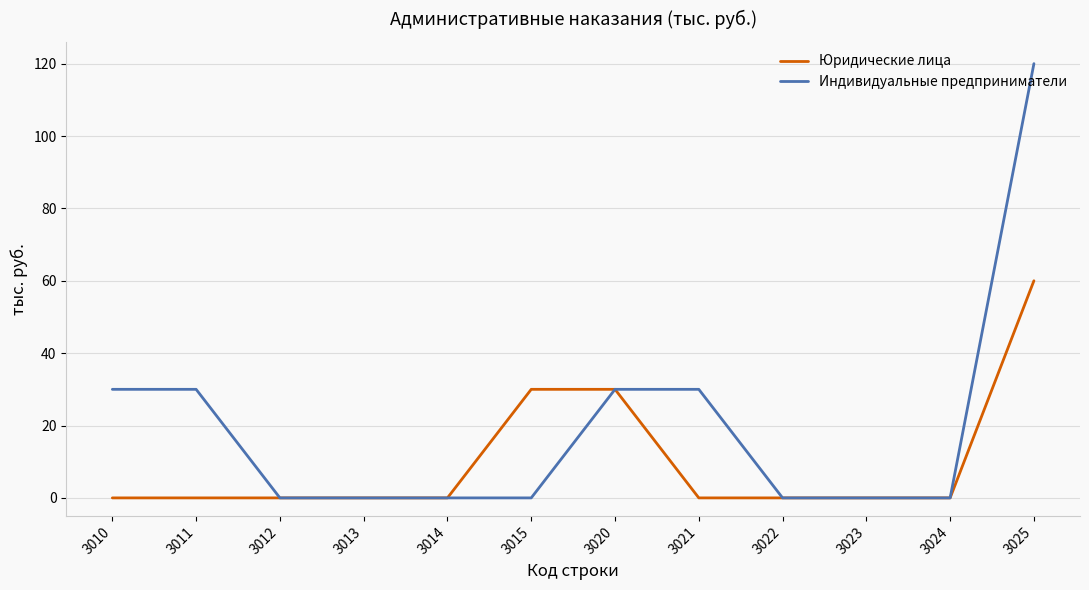

What is the maximum value shown in the chart?

120